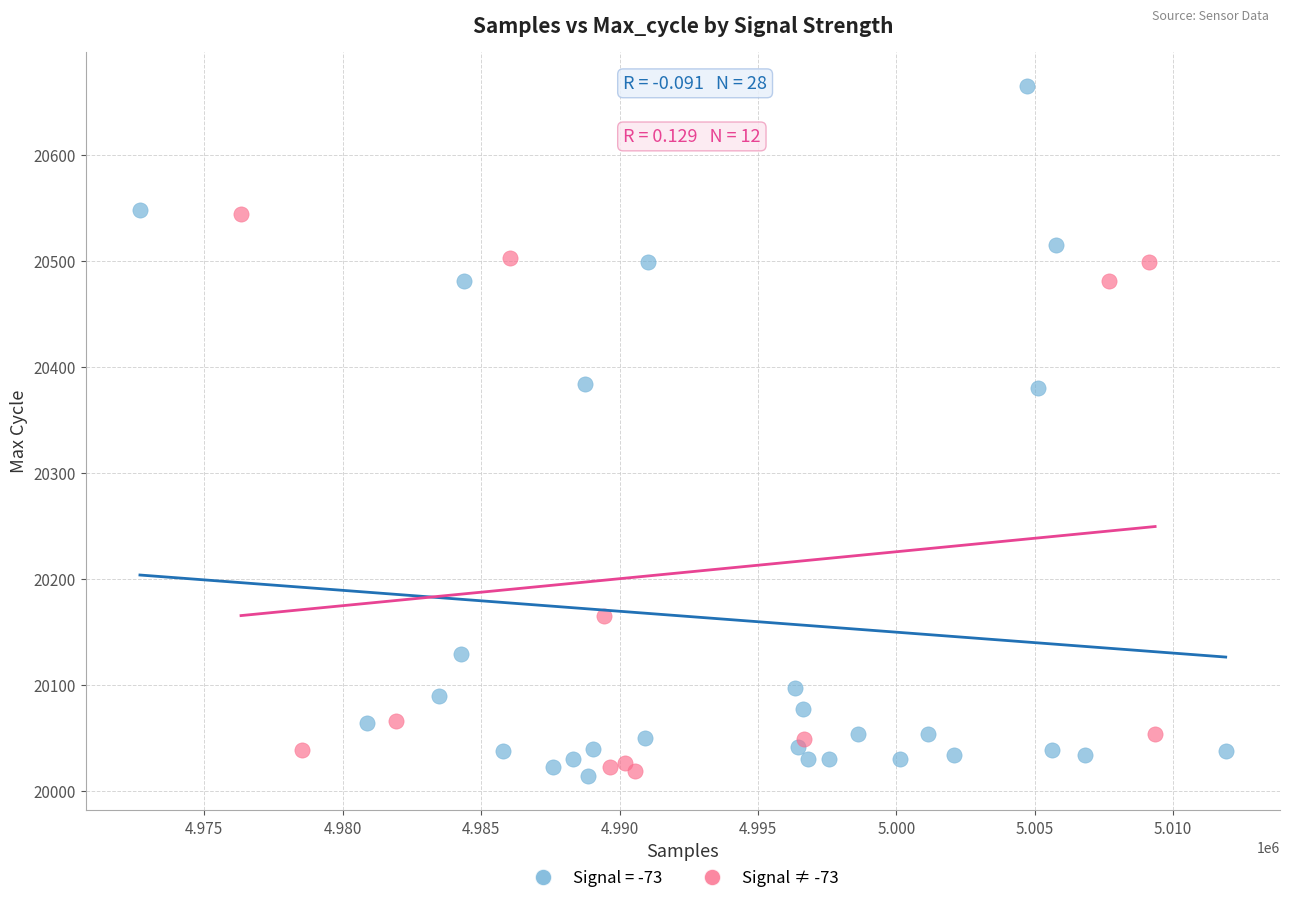

Which series has the largest Y range (max minus min)?

Signal = -73